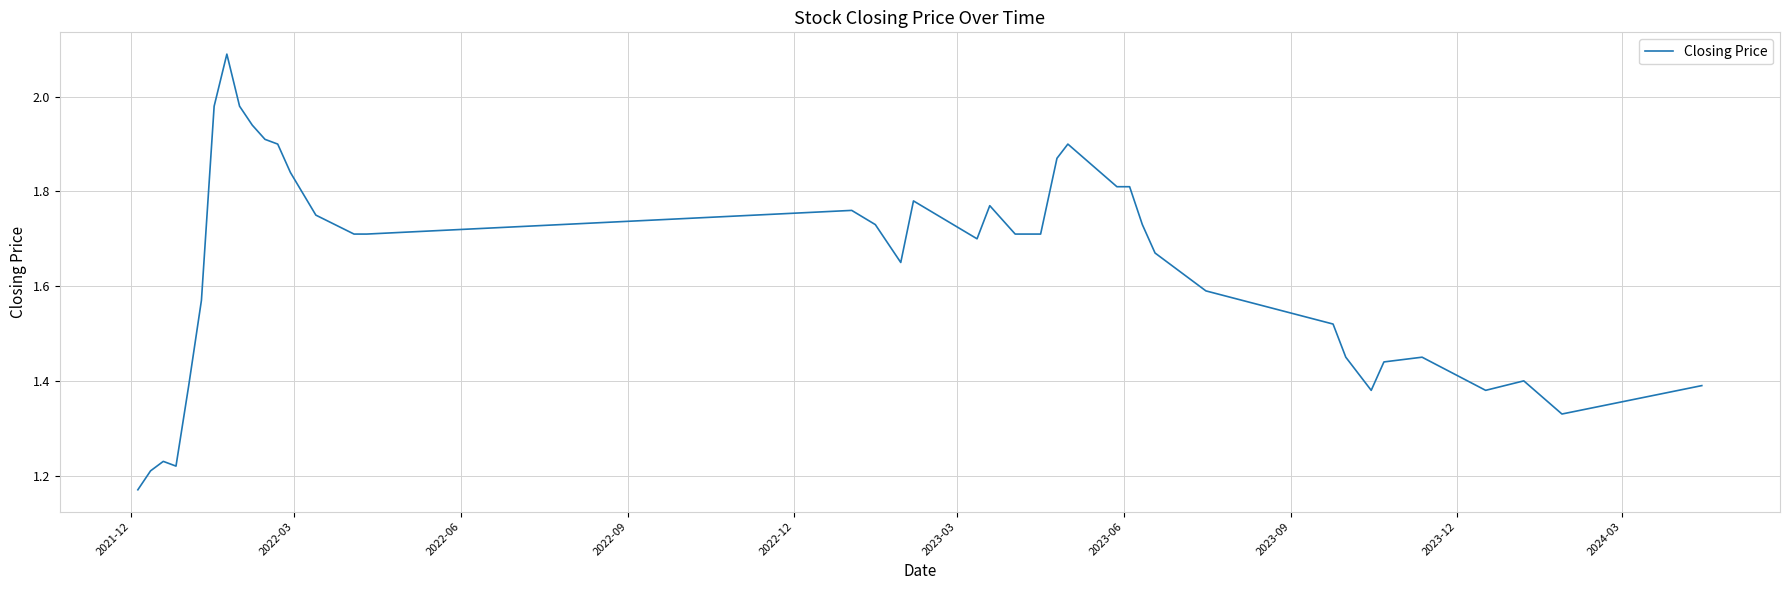

What is the difference between the maximum and minimum values?

0.9